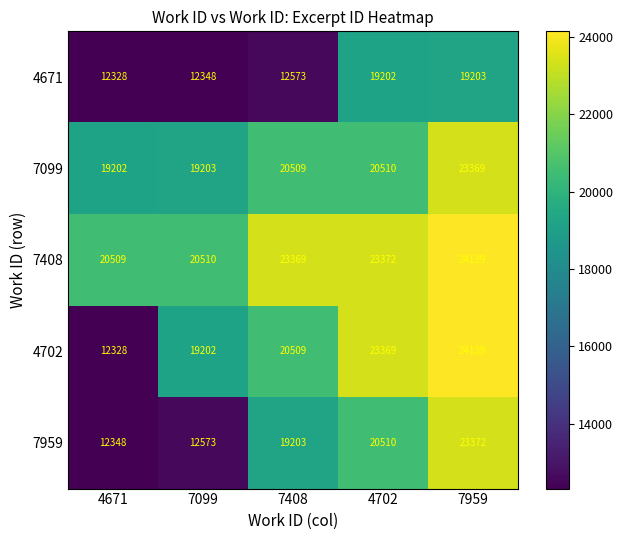

True or false: 7099 has a value of 13103 at 7099.

False